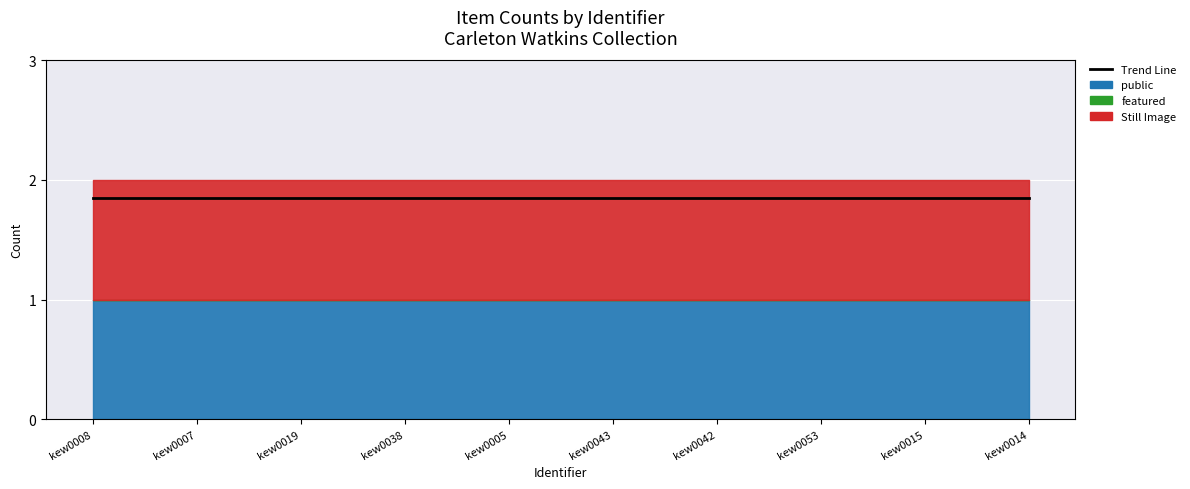

Which series has the widest spread of values?

public